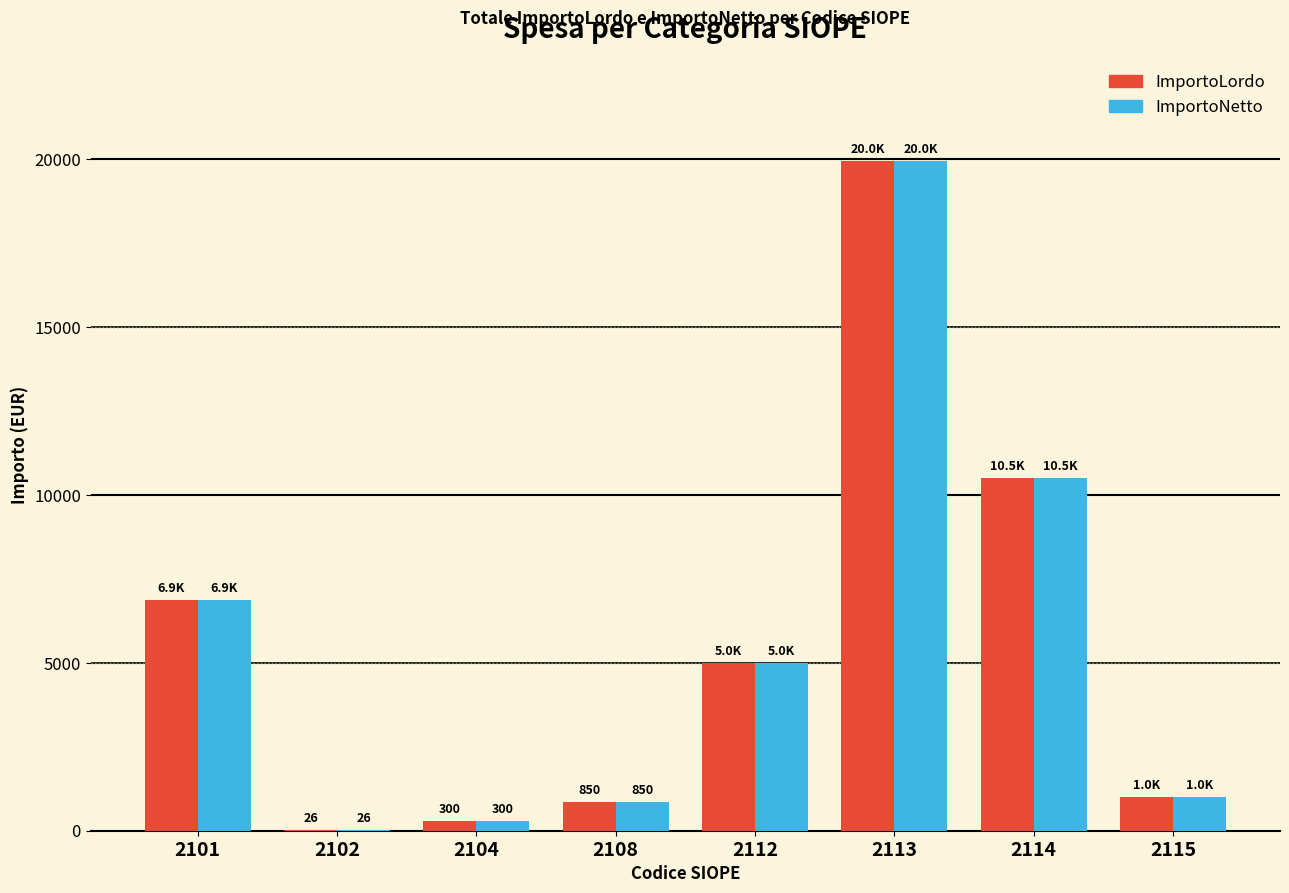

The value of ImportoNetto at 2114 is 10512.0. True or false?

True